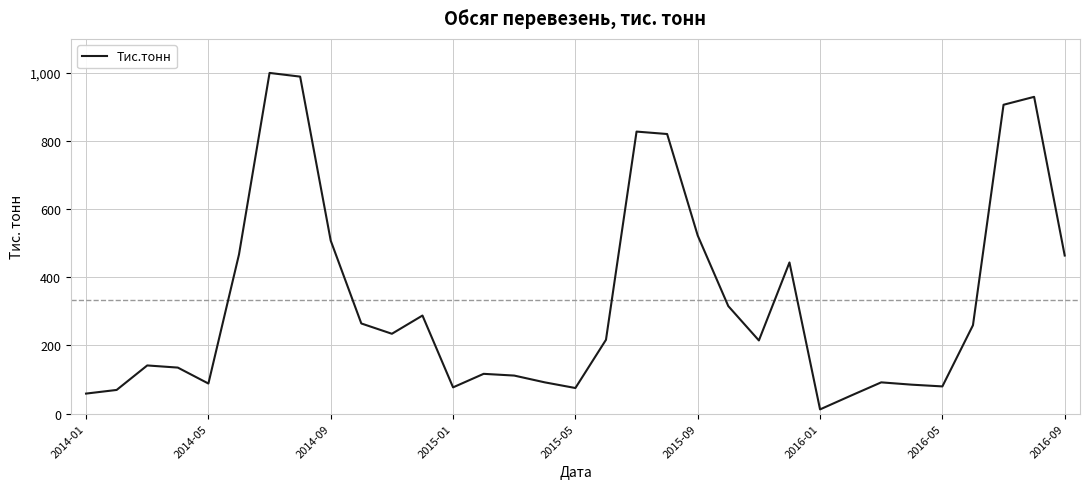

What is the maximum value shown in the chart?

999.2